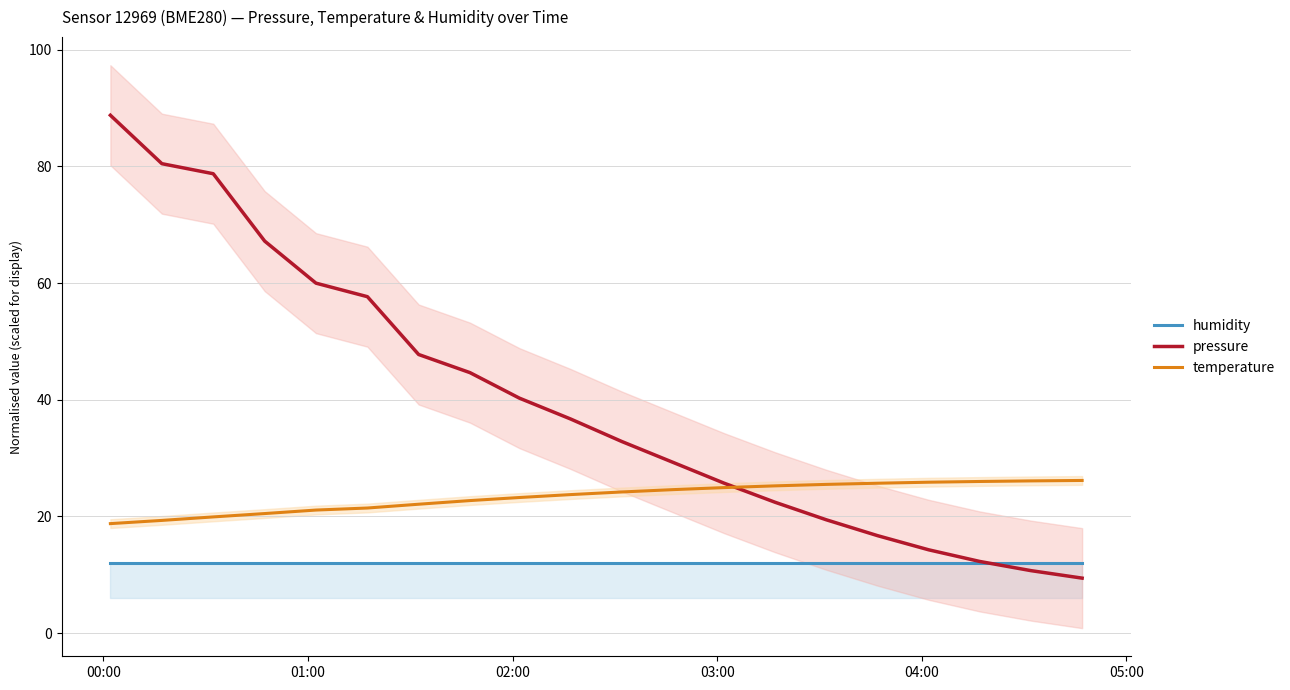

Rank the series by their maximum value, from lowest to highest.

humidity, temperature, pressure